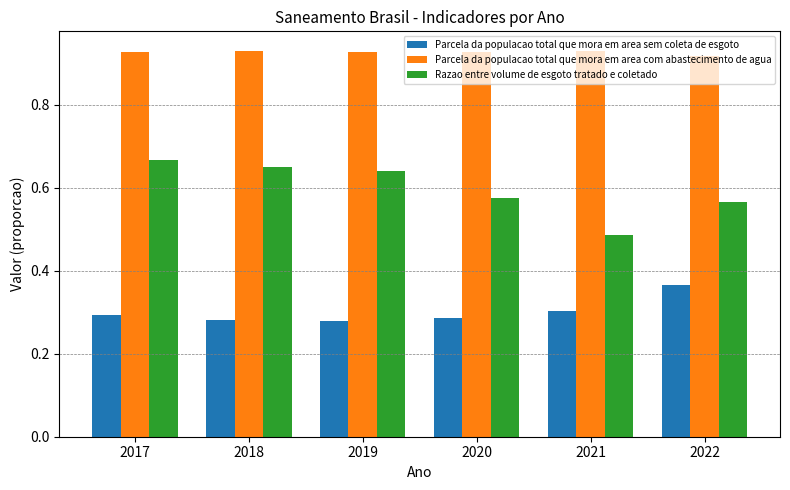

Where is Razao entre volume de esgoto tratado e coletado nearest to the value 0?

2021